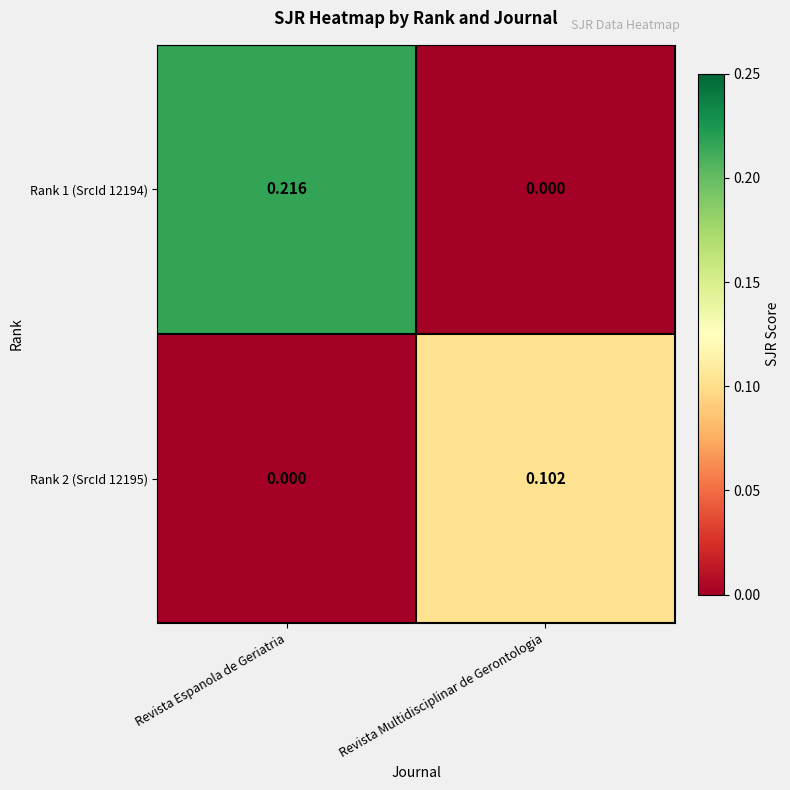

List the labels in order of Rank 1 (SrcId 12194) value, smallest first.

Revista Multidisciplinar de Gerontologia, Revista Espanola de Geriatria